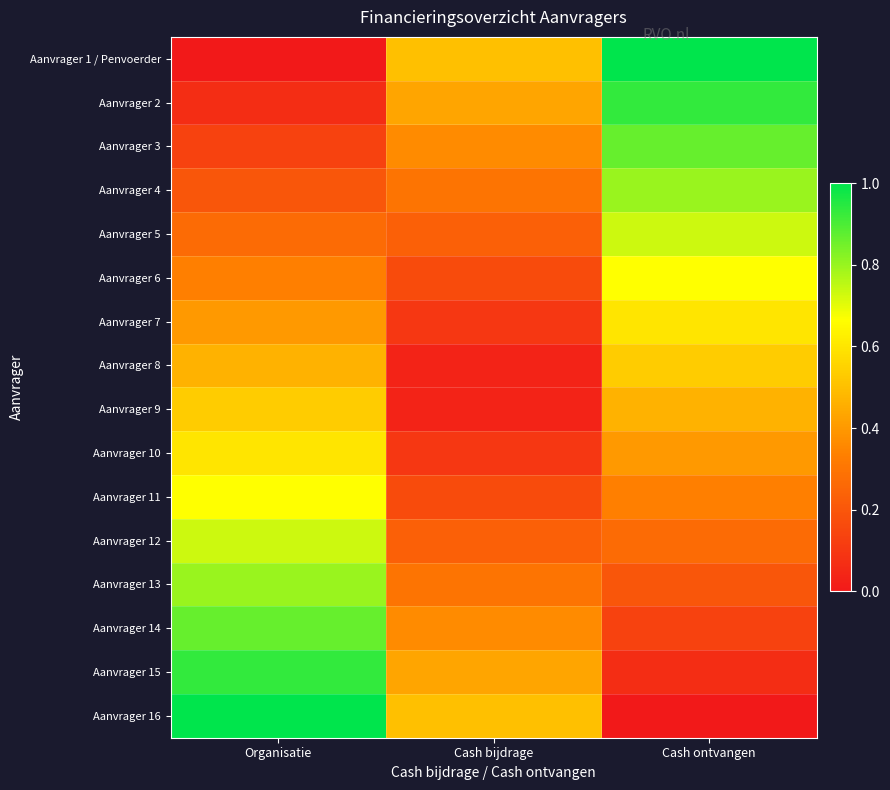

Which series has the widest spread of values?

Aanvrager 1 / Penvoerder